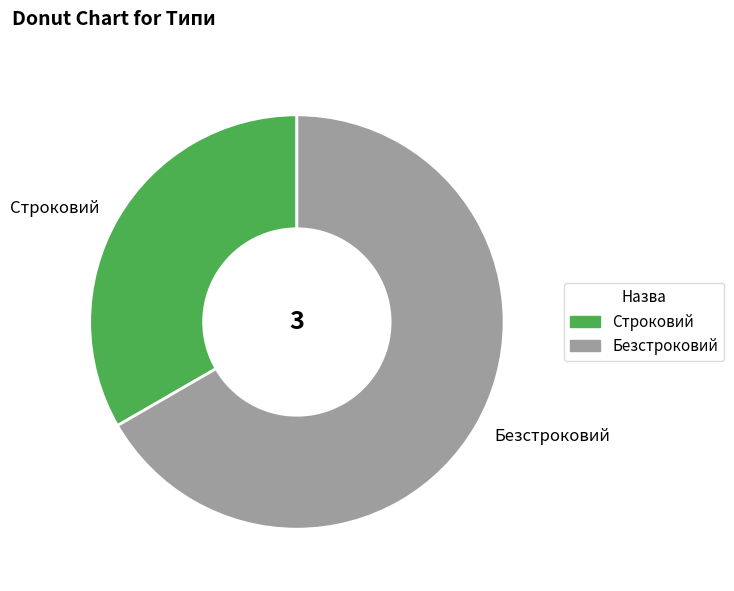

Do Безстроковий and Строковий together represent more than half of the pie?

Yes